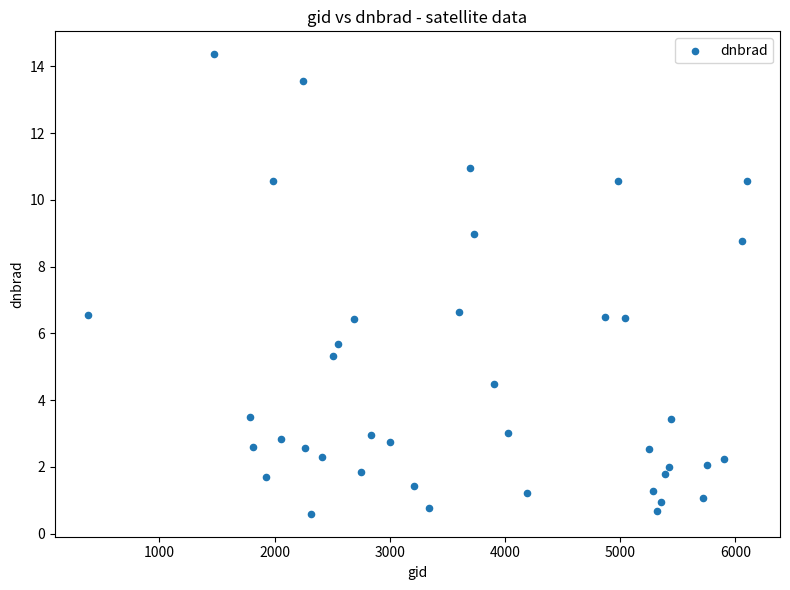

What is the range of X values (max minus min)?

5724.0